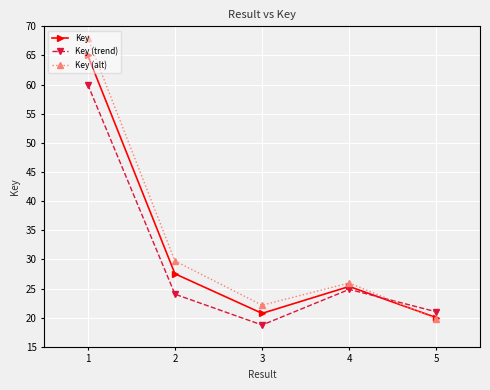

What is the smallest value displayed?

18.7